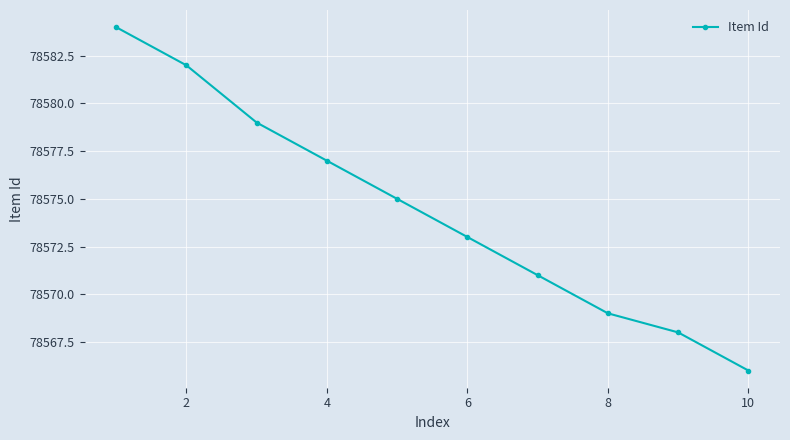

Reading left to right, transcribe all the data shown in this chart.

78584	78582	78579	78577	78575	78573	78571	78569	78568	78566